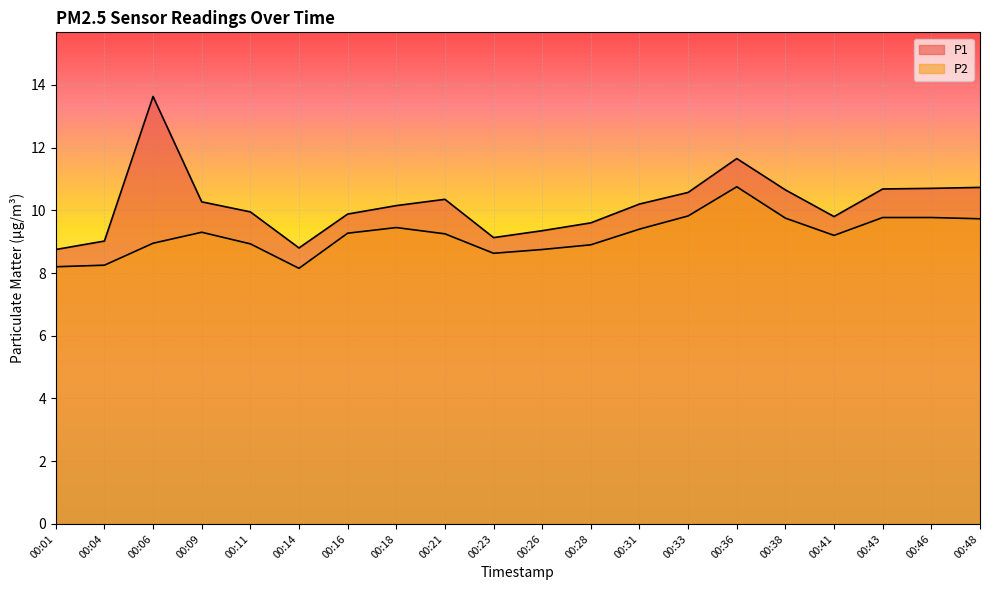

Between 00:09 and 00:06, which is larger?

00:06